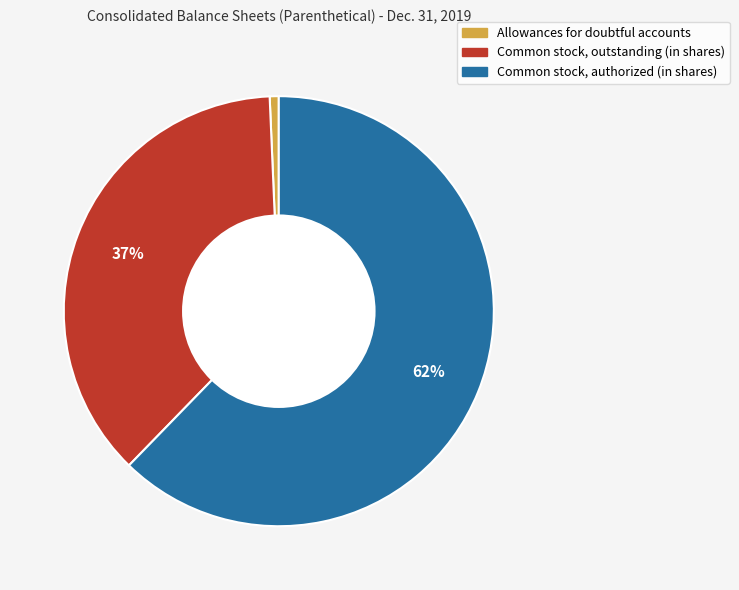

What is the largest slice in the pie chart?

Common stock, authorized (in shares)